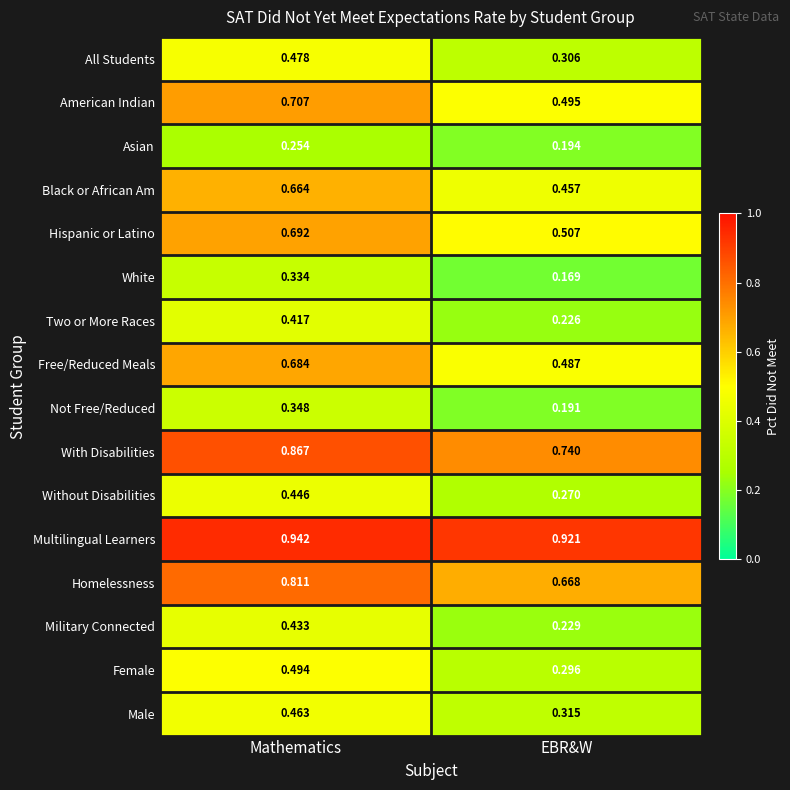

Which series has the widest spread of values?

American Indian